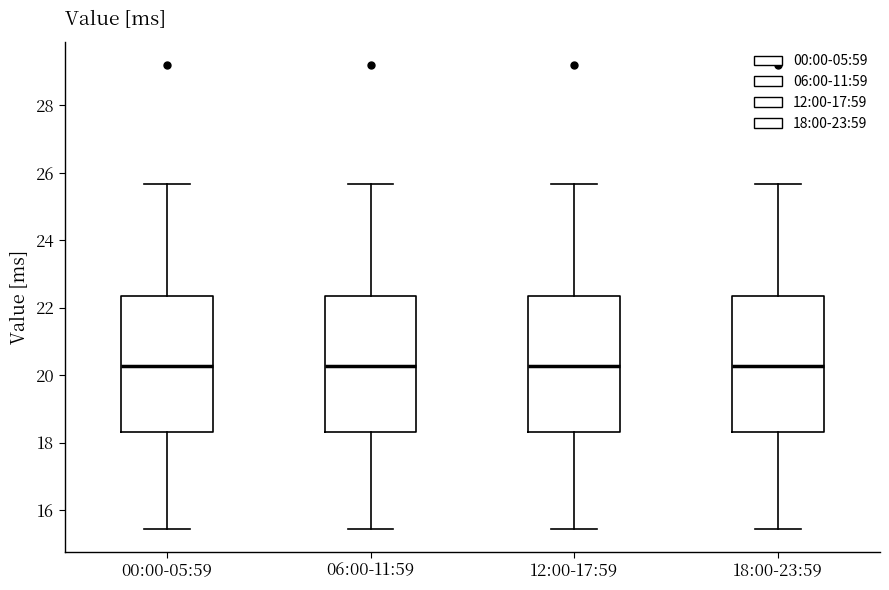

Where is the lower edge of the box for 12:00-17:59 on the y-axis? The values are not printed on the chart, so give them approximately, as read against the axis.

18.4